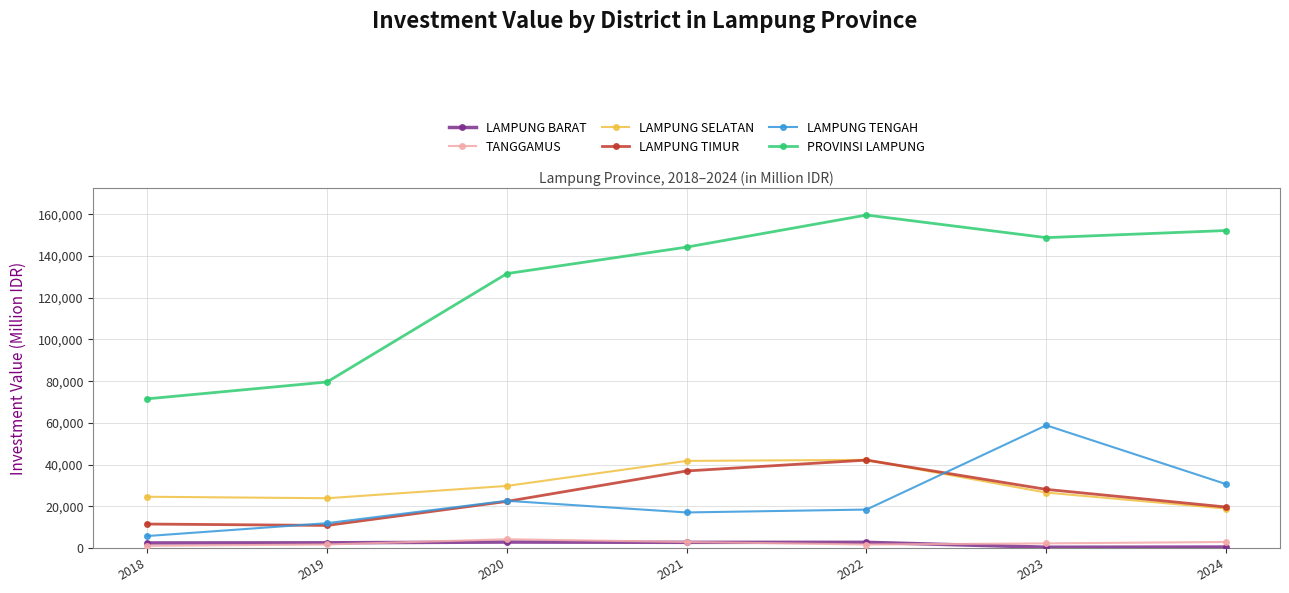

How many lines are shown in the chart?

6